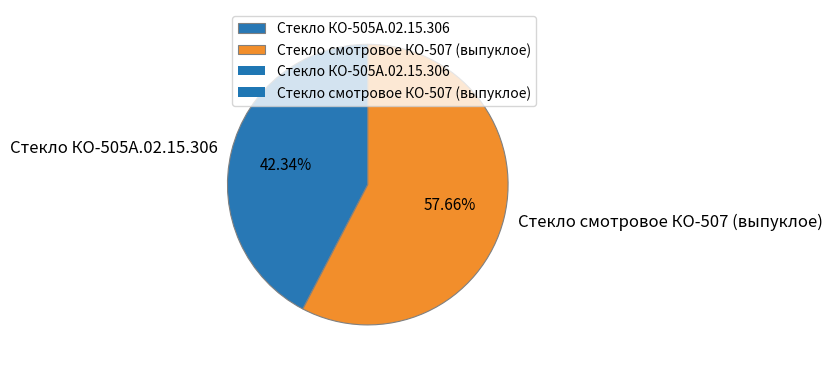

How many slices are in this pie chart?

2